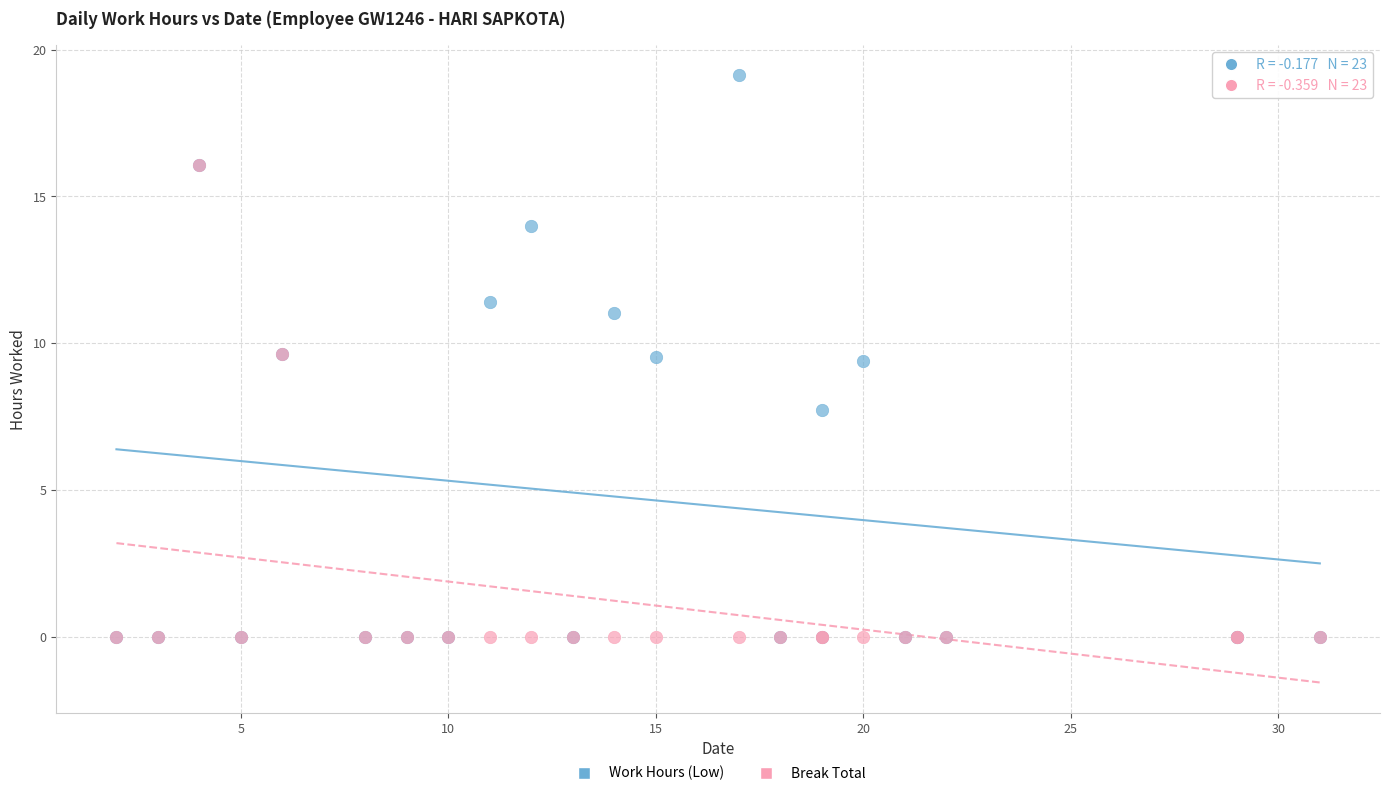

Which series has the widest spread of Y values?

Work Hours (Low)